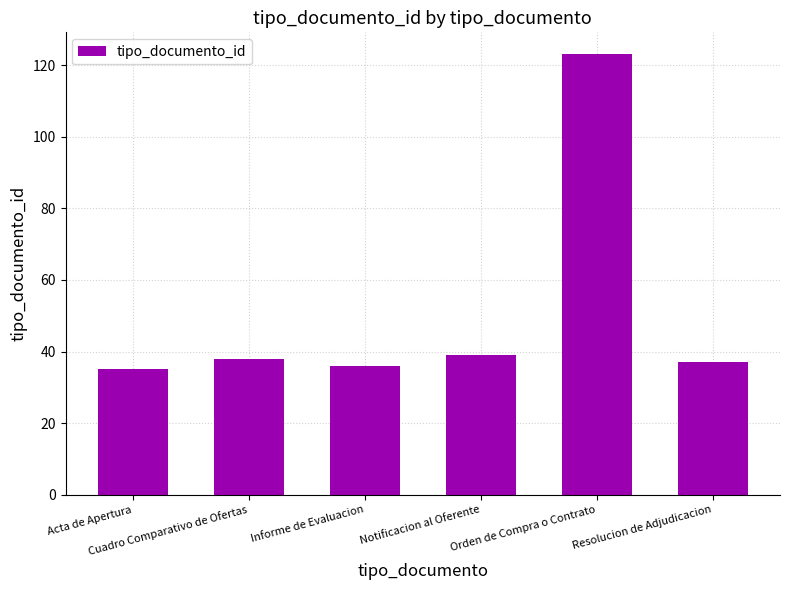

What is the change in value from Cuadro Comparativo de Ofertas to Informe de Evaluacion?

-2